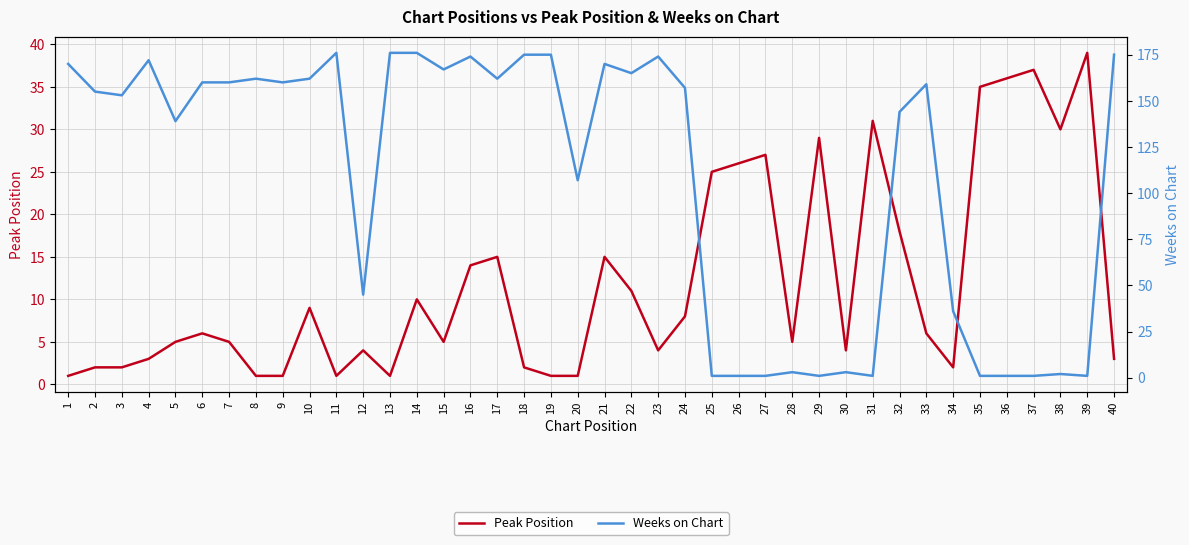

How many data points in Weeks on Chart are above 159?

19